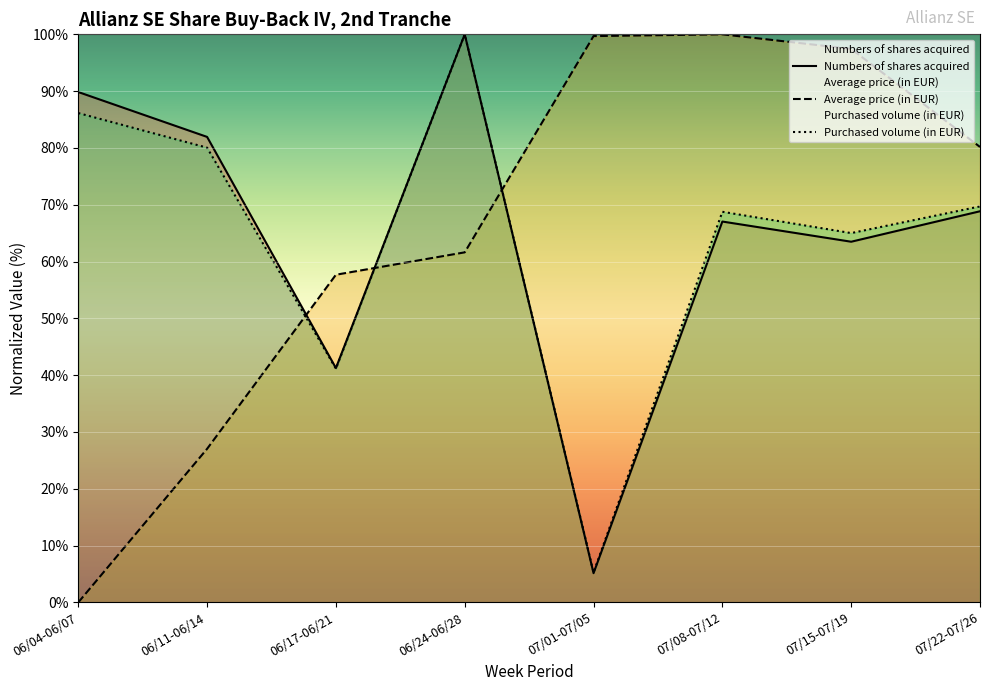

How many interior local peaks does the Numbers of shares acquired series have?

2